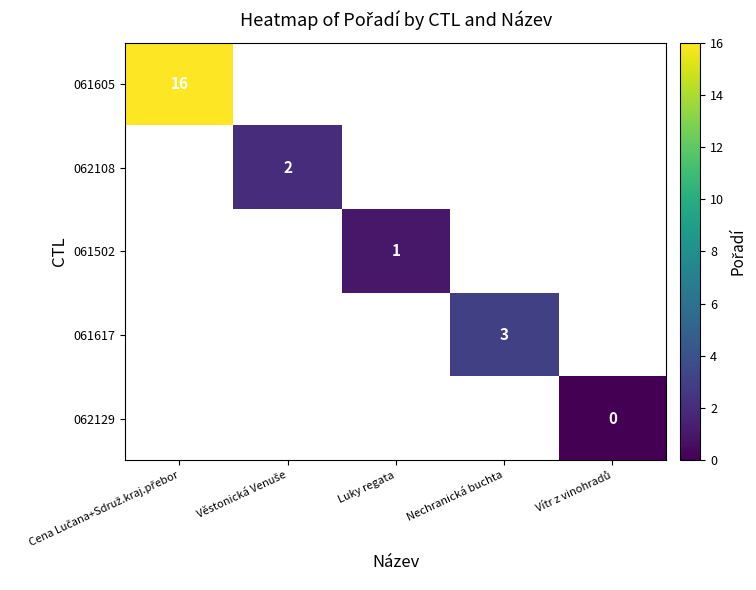

Is the value of 061617 at Nechranická buchta greater than the value of 061502 at Luky regata?

Yes